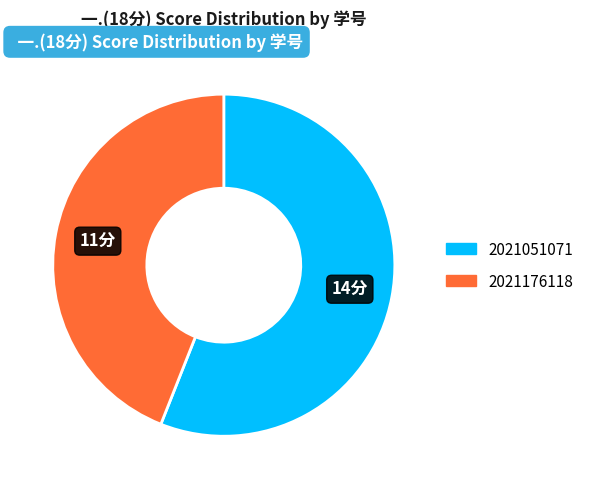

True or false: 2021176118 accounts for 32% of the total.

False